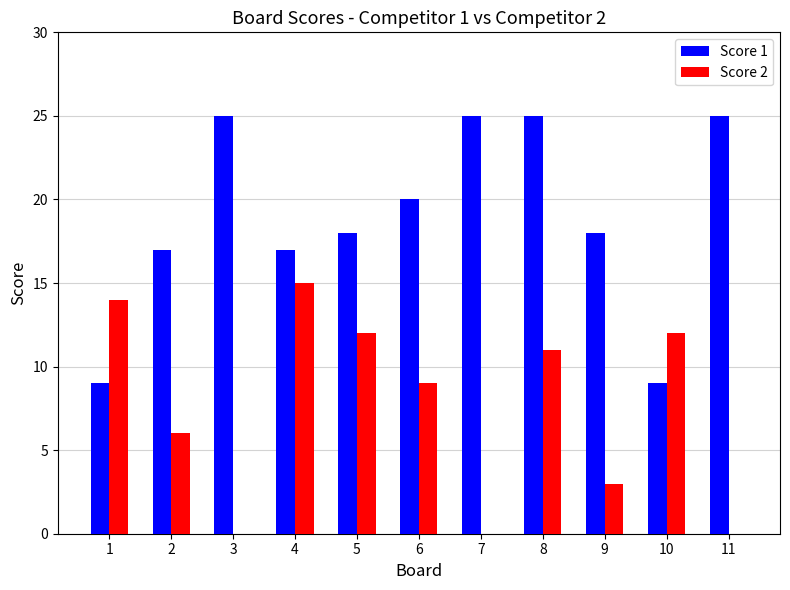

Between 2 and 4, which series saw the biggest shift?

Score 2